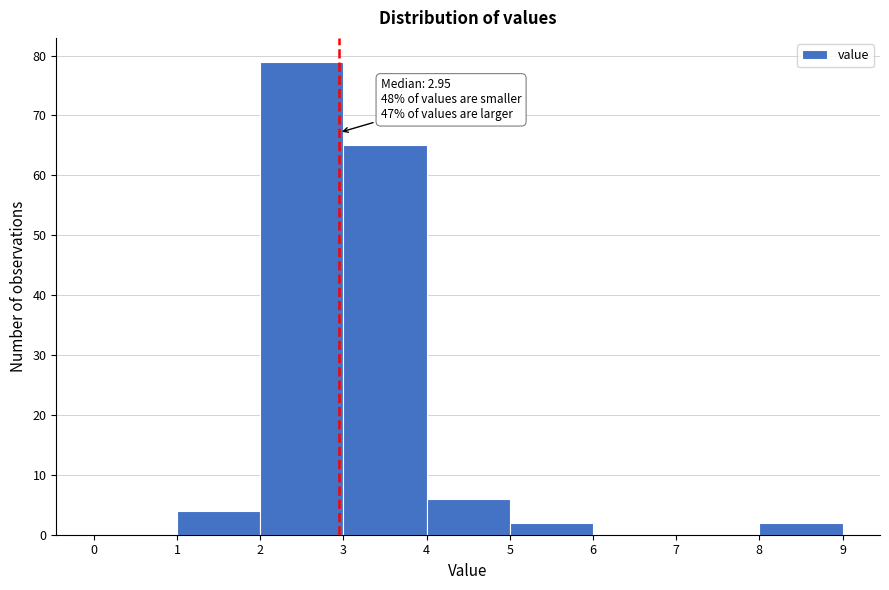

Which range on the x-axis has the tallest bar?

2 to 3